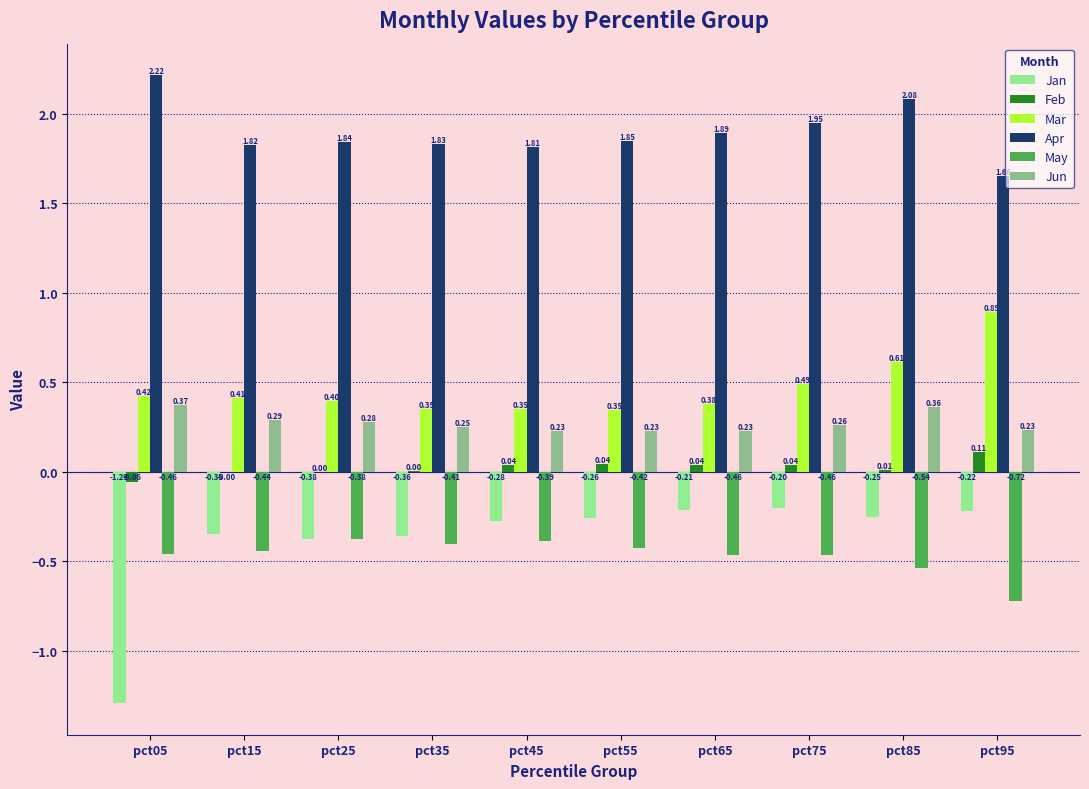

Is the value of May at pct35 greater than the value of Jun at pct95?

No